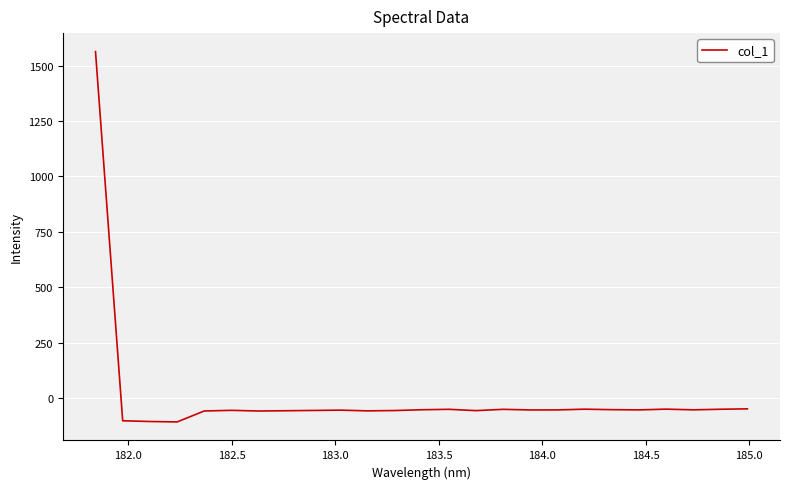

What is the minimum value shown in the chart?

-108.3